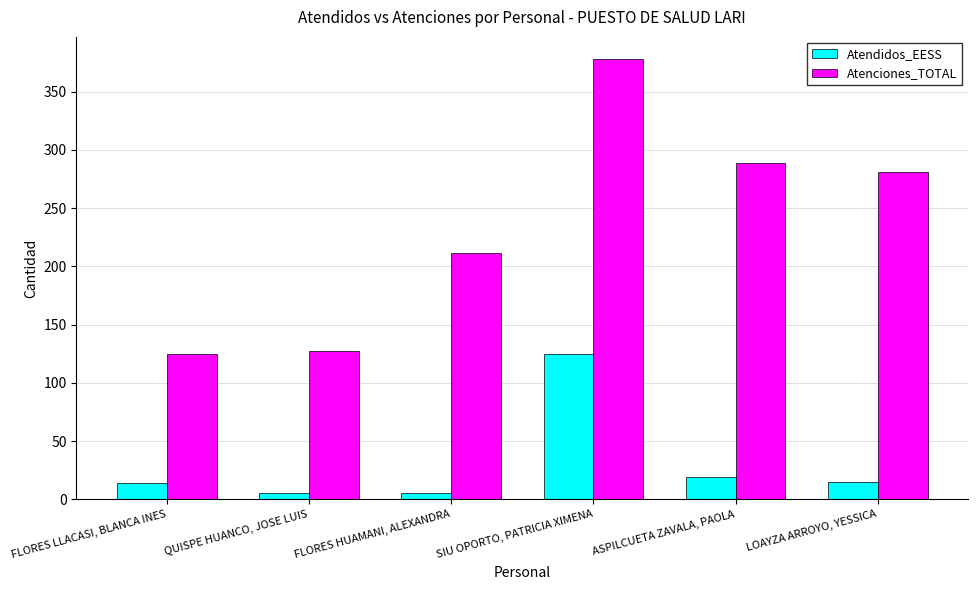

What are all the series names shown in the legend?

Atendidos_EESS, Atenciones_TOTAL